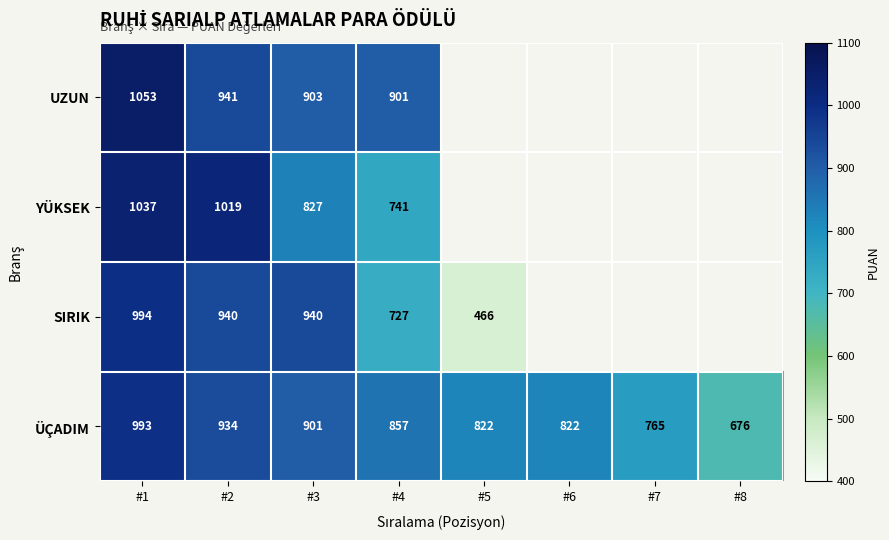

At which category is the sum across all series the highest?

#1